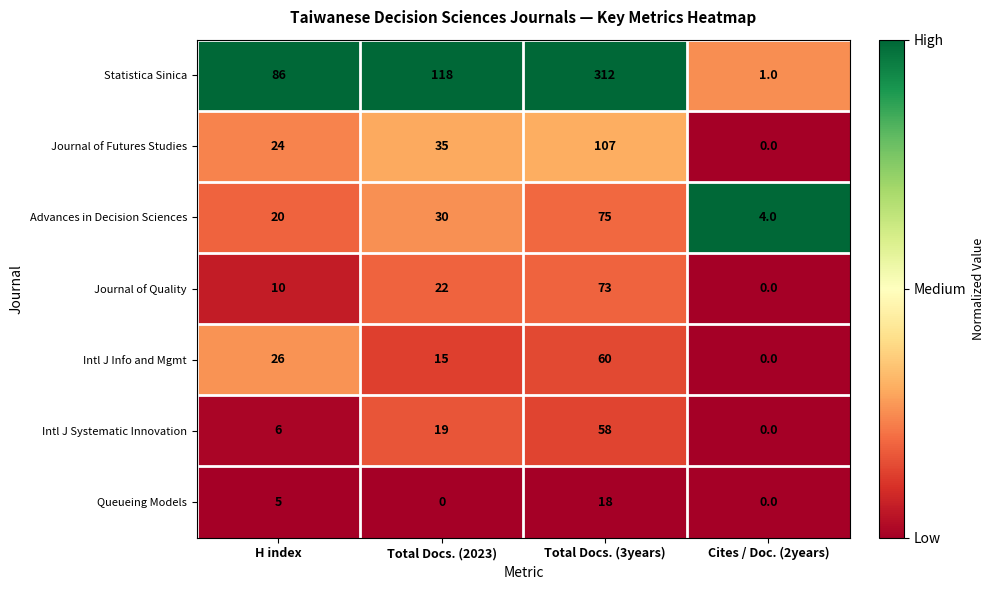

Between H index and Cites / Doc. (2years), which series saw the biggest shift?

Statistica Sinica